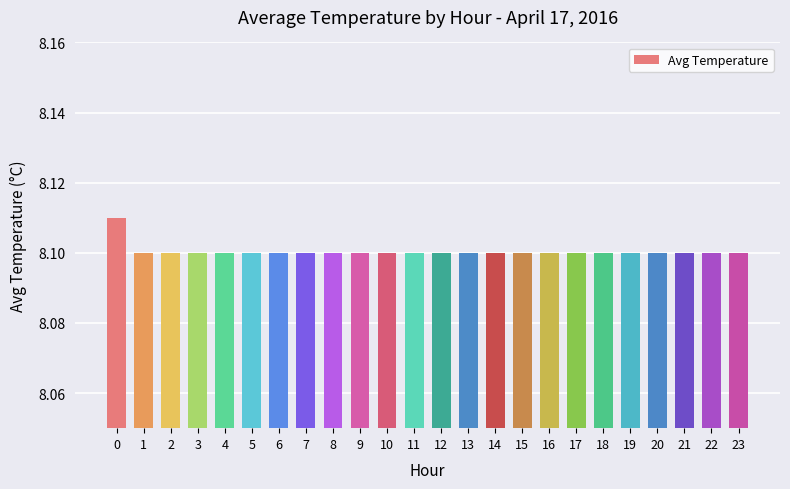

True or false: the data shows 11.8 at 6.

False